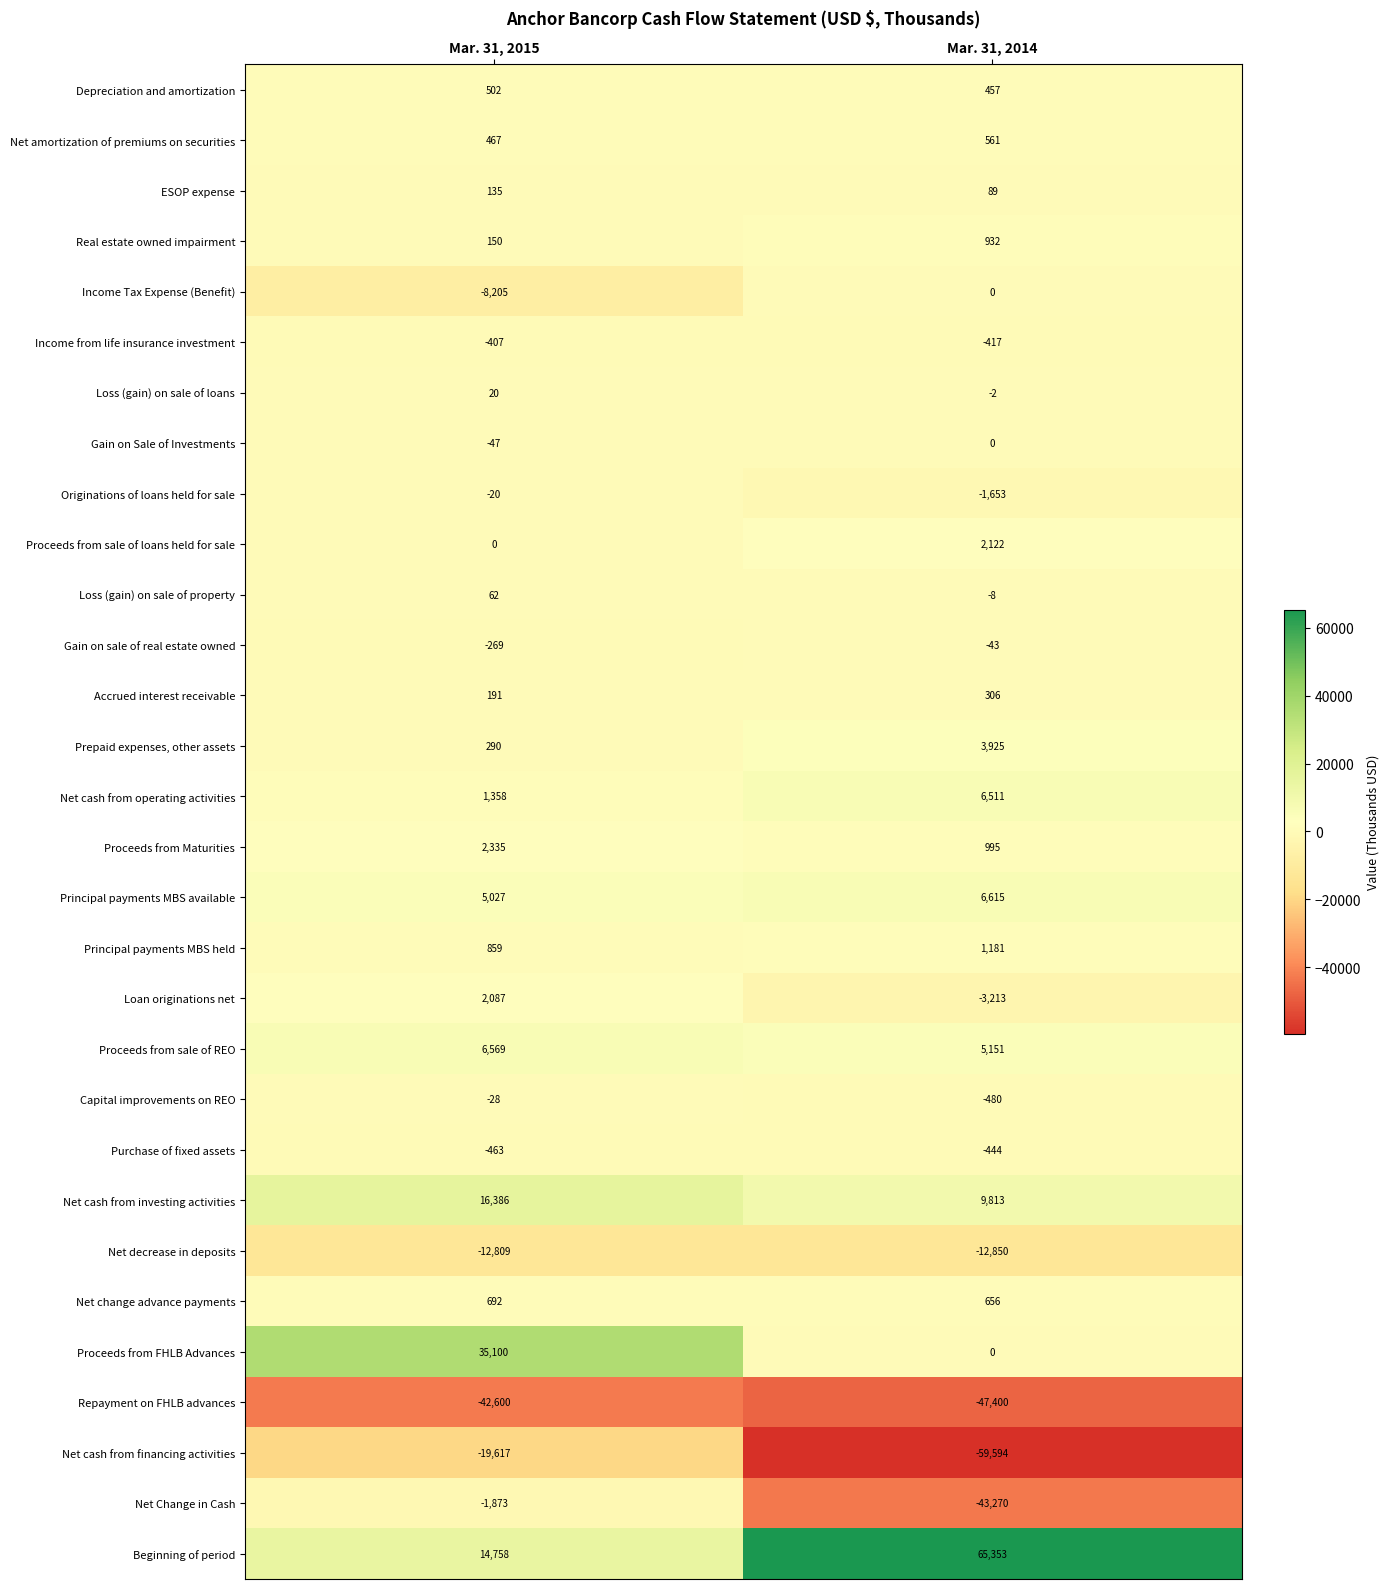

Which category has the lowest value in the Capital improvements on REO series?

Mar. 31, 2014